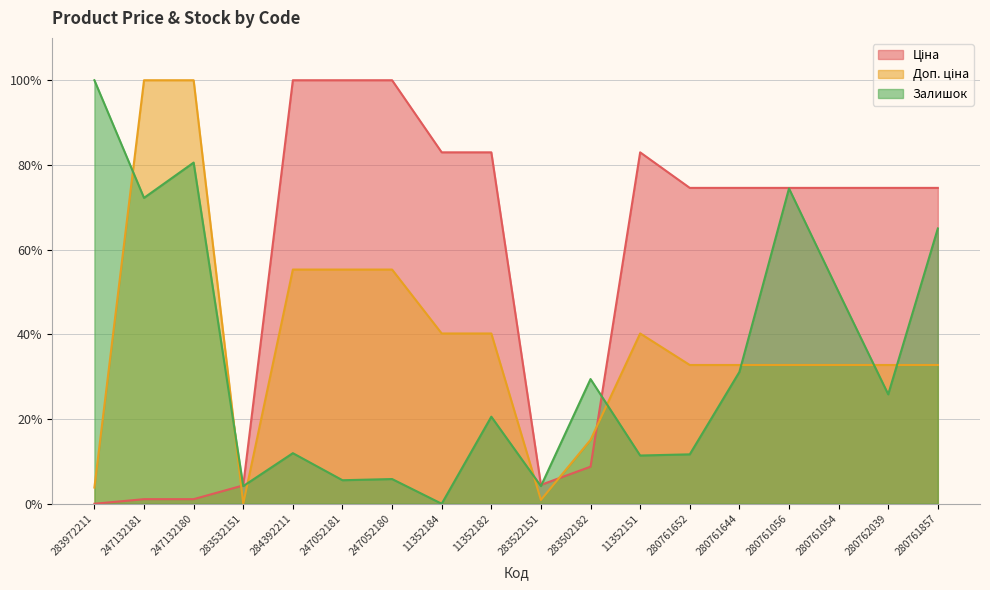

How many lines are shown in the chart?

3